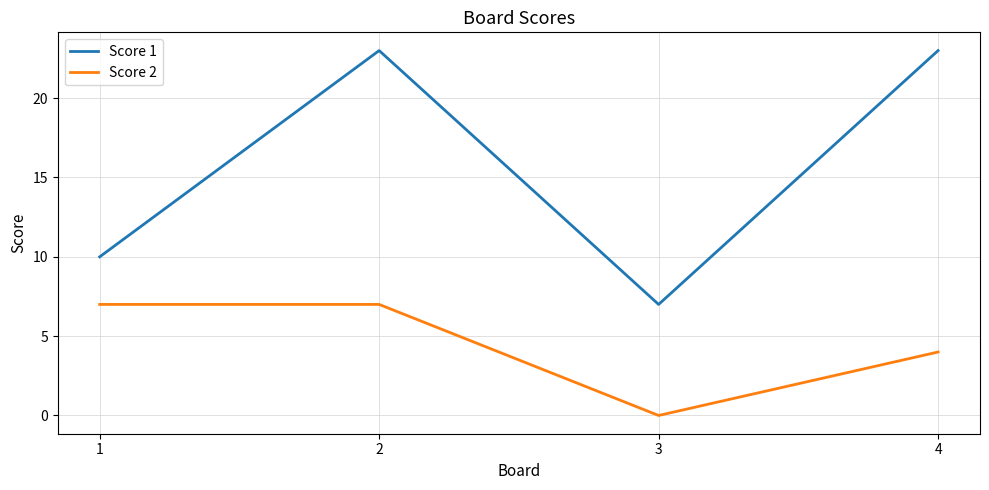

Is it true that Score 1 equals 11 at 3?

False